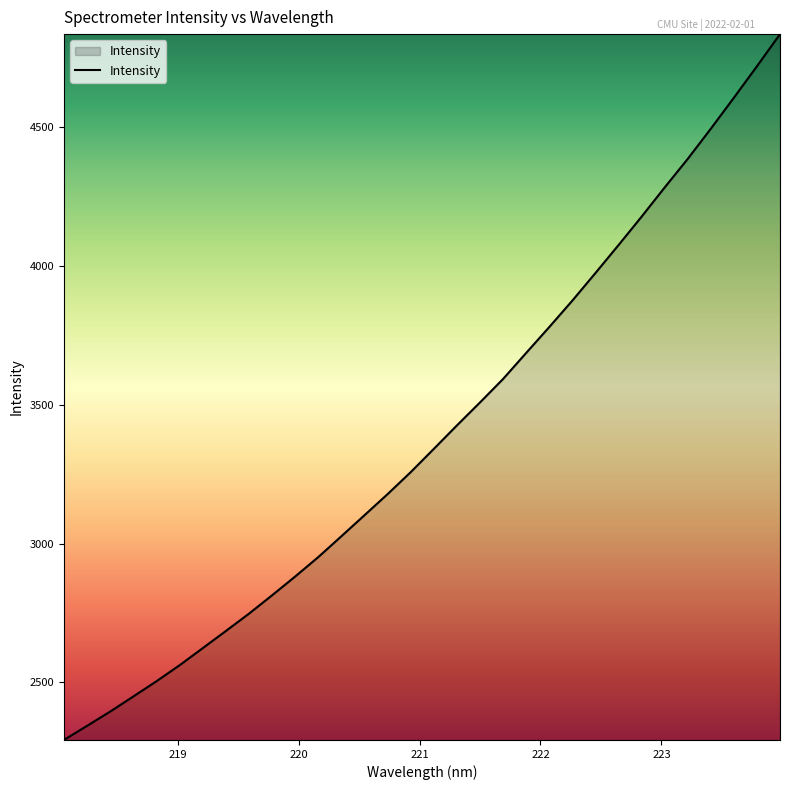

What is the maximum value shown in the chart?

4836.3